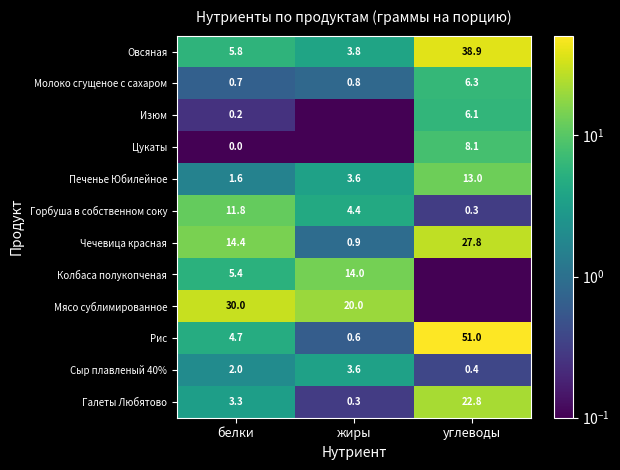

List the labels in order of Печенье Юбилейное value, largest first.

углеводы, жиры, белки